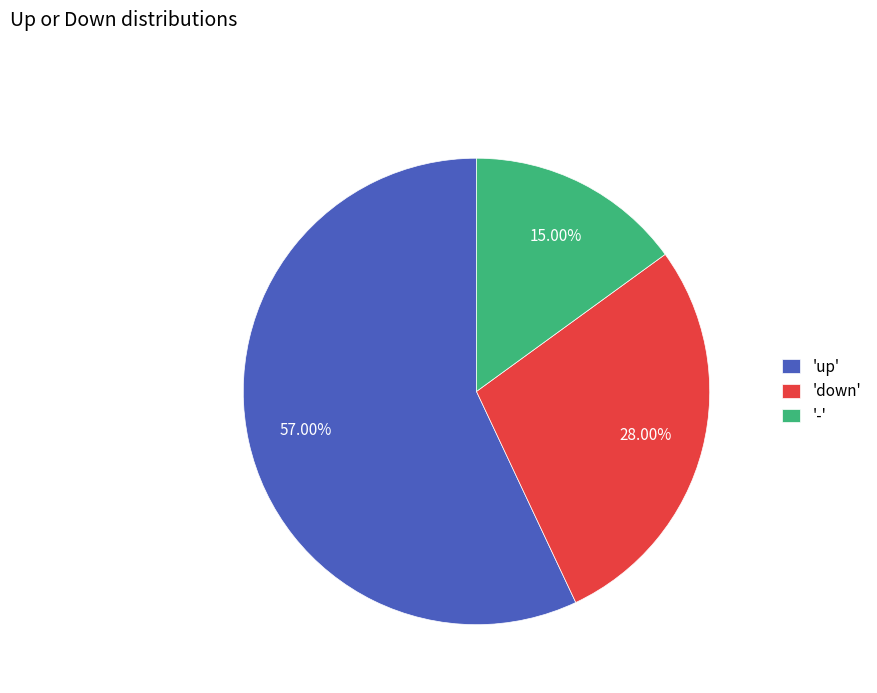

Is the sum of 'up' and '-' greater than half?

Yes